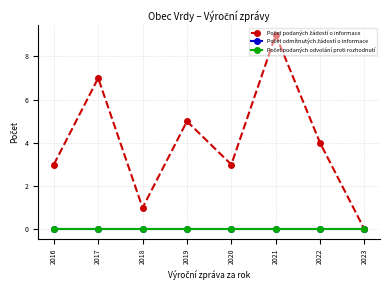

Between 2019 and 2021, which is larger?

2021